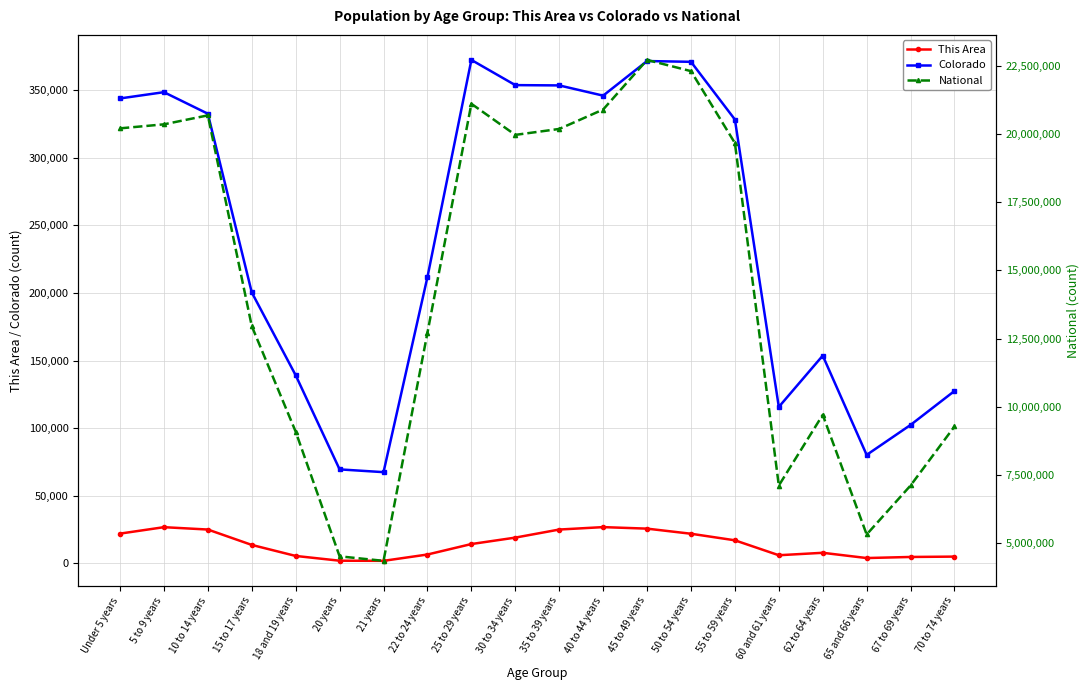

Rank the categories by National value from lowest to highest.

21 years, 20 years, 65 and 66 years, 60 and 61 years, 67 to 69 years, 18 and 19 years, 70 to 74 years, 62 to 64 years, 22 to 24 years, 15 to 17 years, 55 to 59 years, 30 to 34 years, 35 to 39 years, Under 5 years, 5 to 9 years, 10 to 14 years, 40 to 44 years, 25 to 29 years, 50 to 54 years, 45 to 49 years